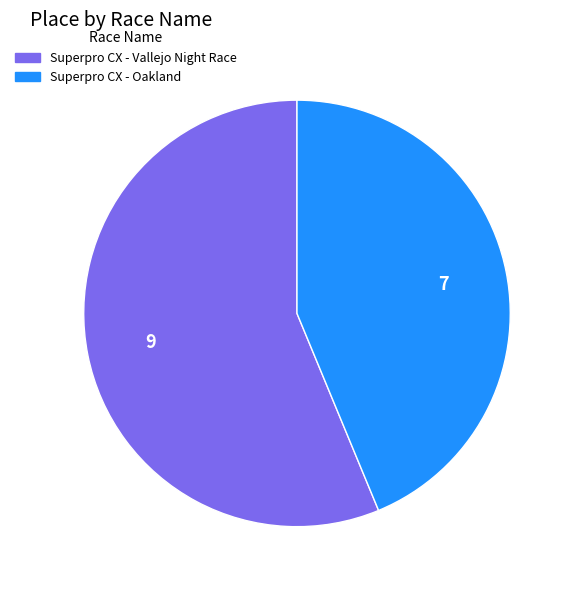

Does Superpro CX - Vallejo Night Race represent more than half of the total?

Yes